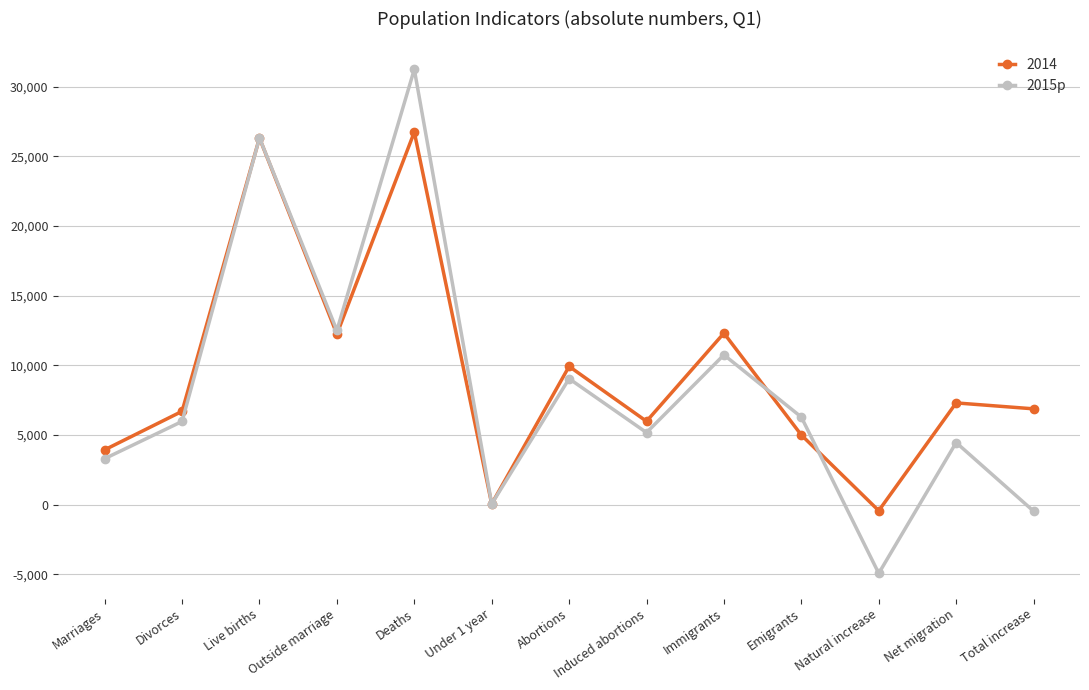

What is the approximate value of 2014 at Divorces?

6704